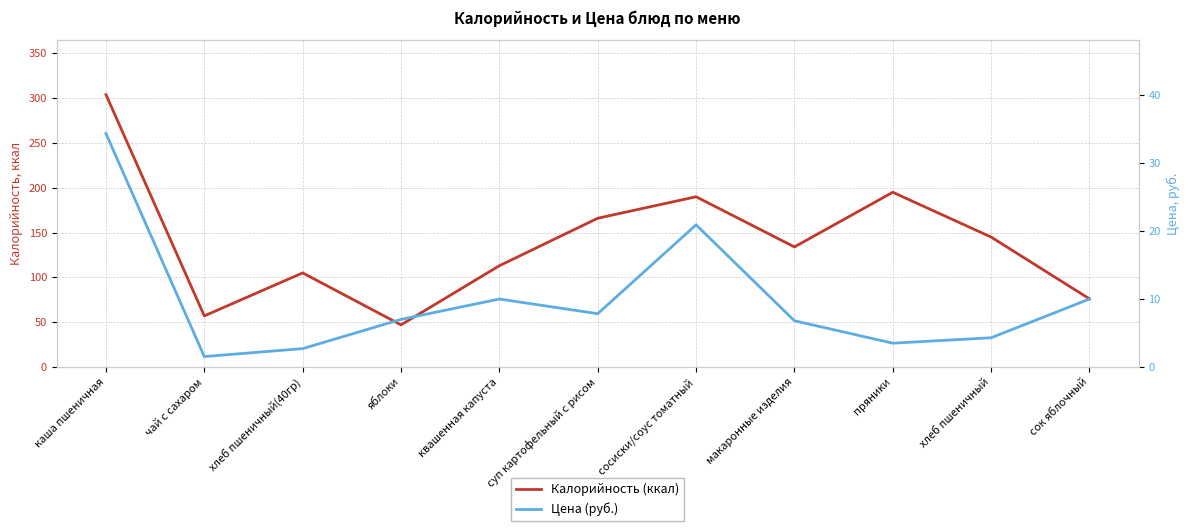

What position from the right is пряники?

3